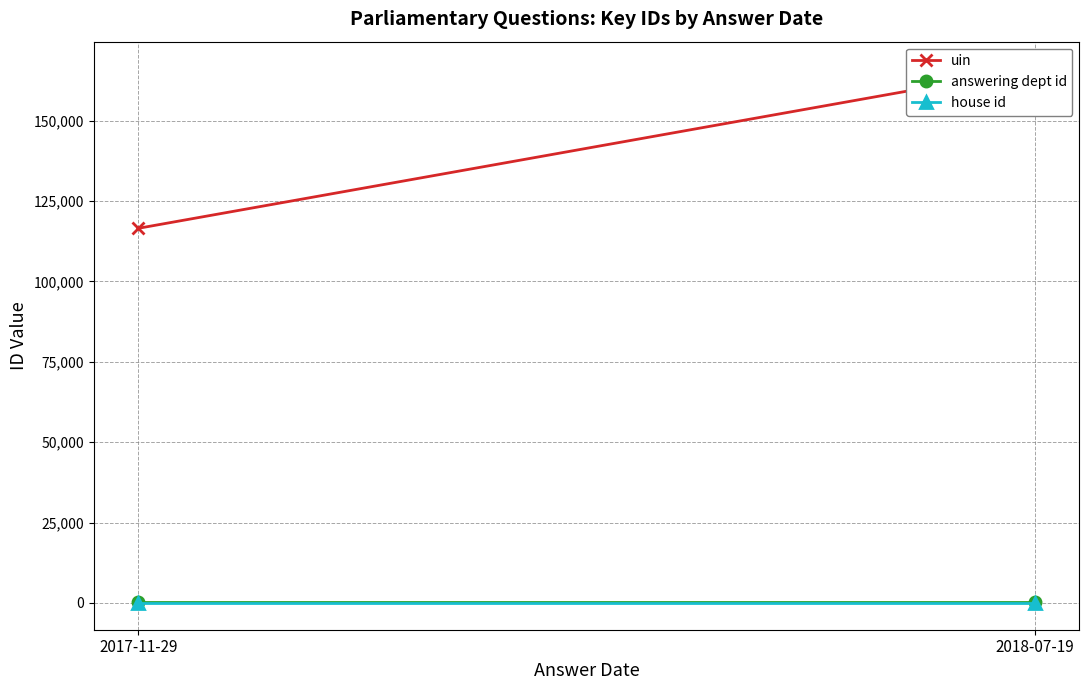

Which label corresponds to the smallest value in the chart?

2017-11-29